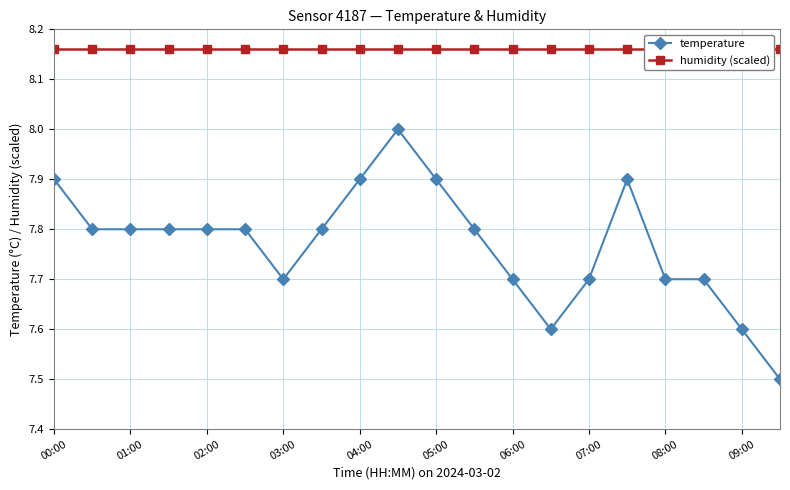

Which series has the widest spread of values?

temperature